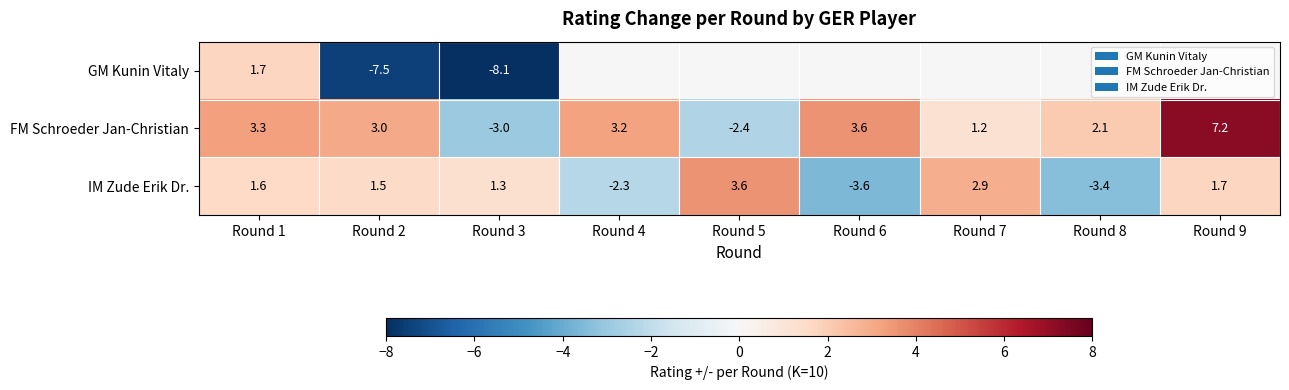

How many bars are there in each group?

3